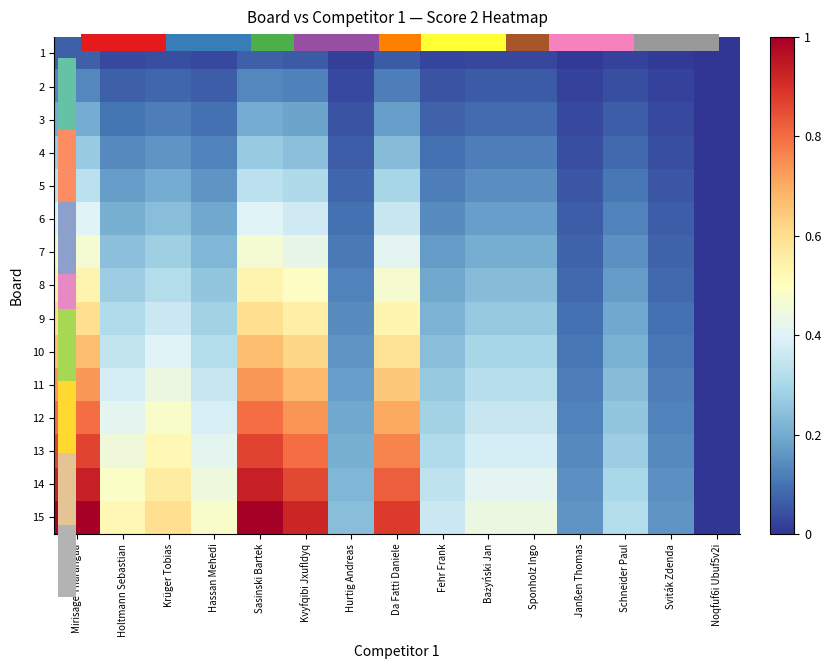

What is the difference between the highest and lowest values at Kvyfqibi Jxufldyq?

0.9